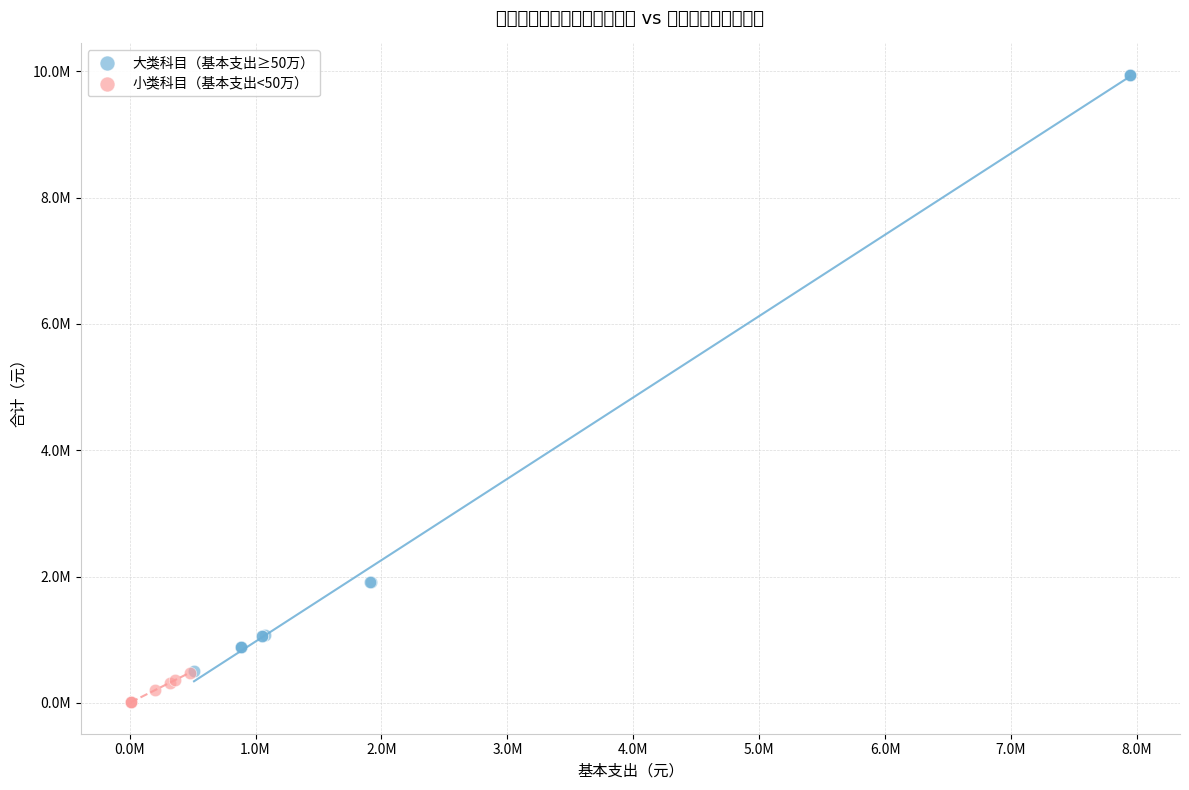

Which series has the largest Y range (max minus min)?

大类科目（基本支出≥50万）